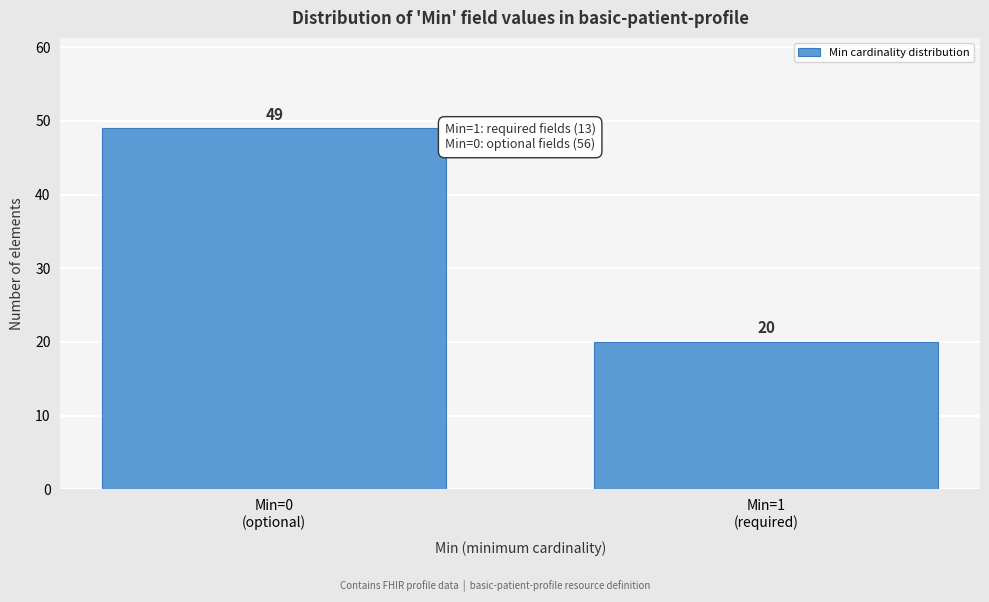

Reading left to right, transcribe all the data shown in this chart.

49	20